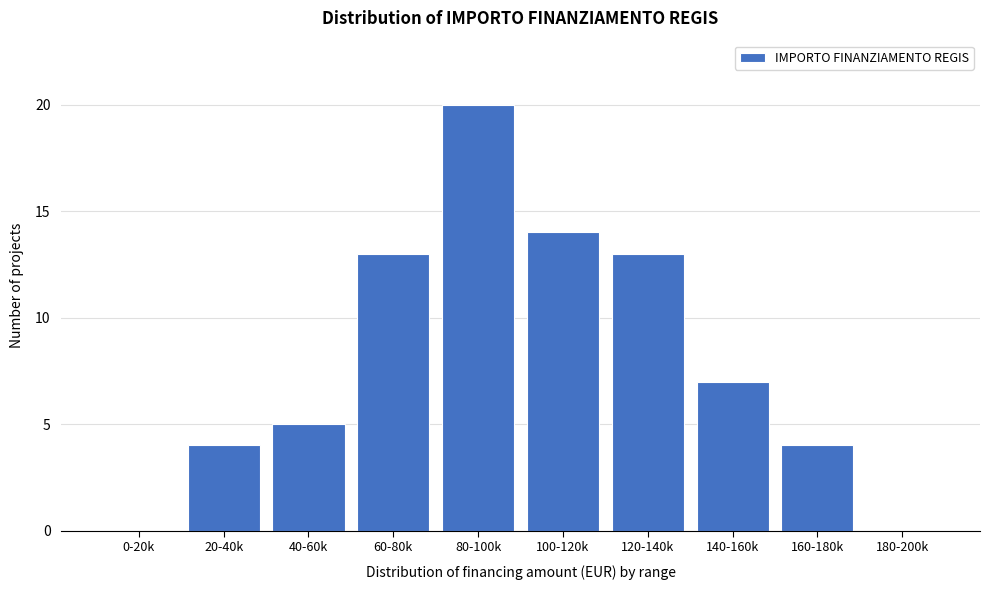

Reading right to left, transcribe all the data shown in this chart.

180-200k=0	160-180k=4	140-160k=7	120-140k=13	100-120k=14	80-100k=20	60-80k=13	40-60k=5	20-40k=4	0-20k=0